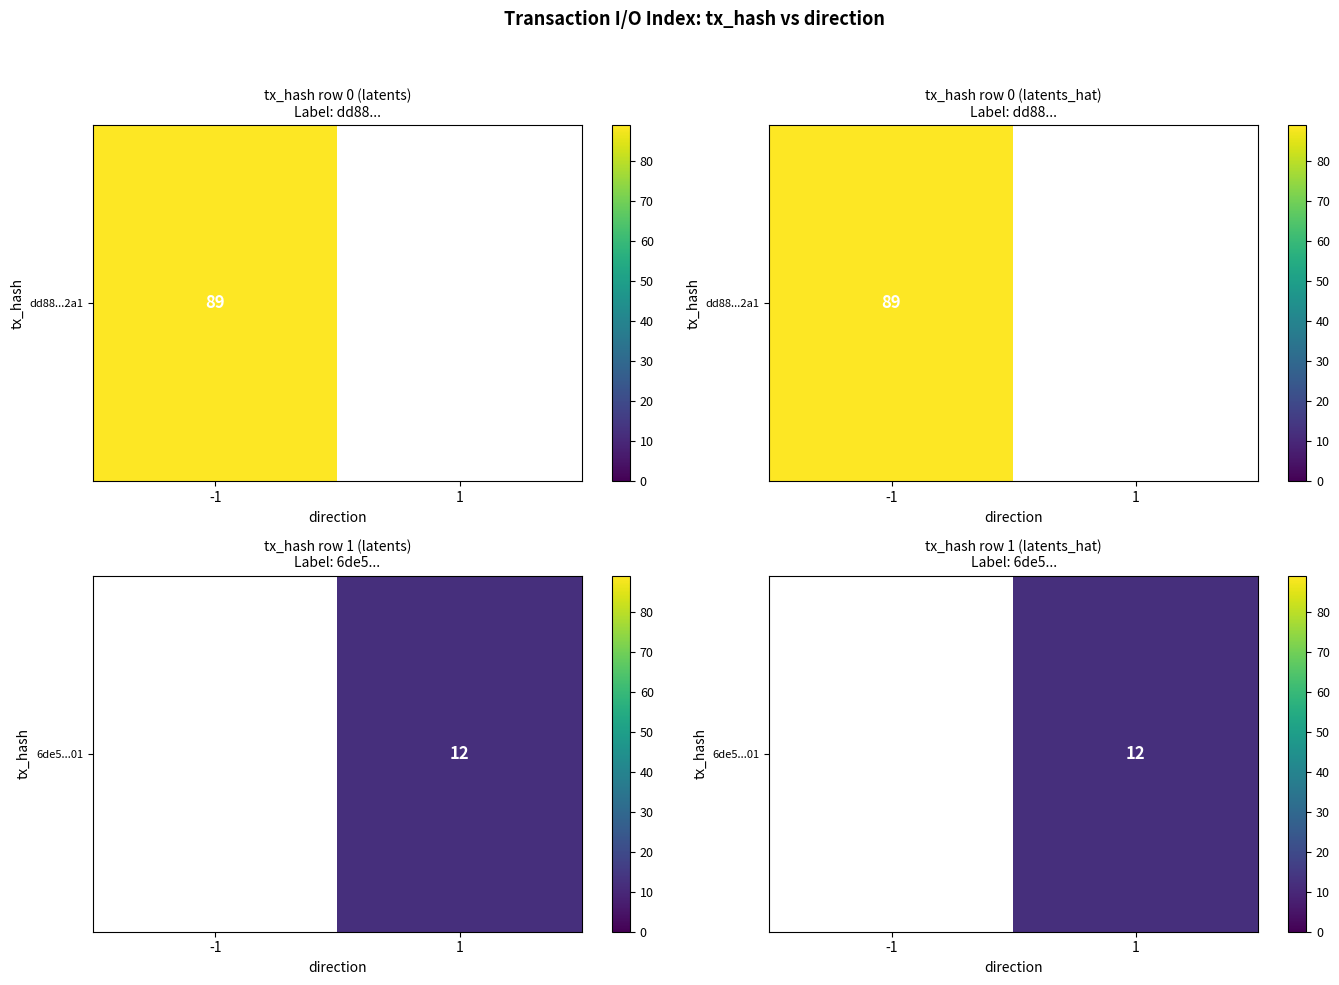

Is it true that the value at 1 is 7.9?

False